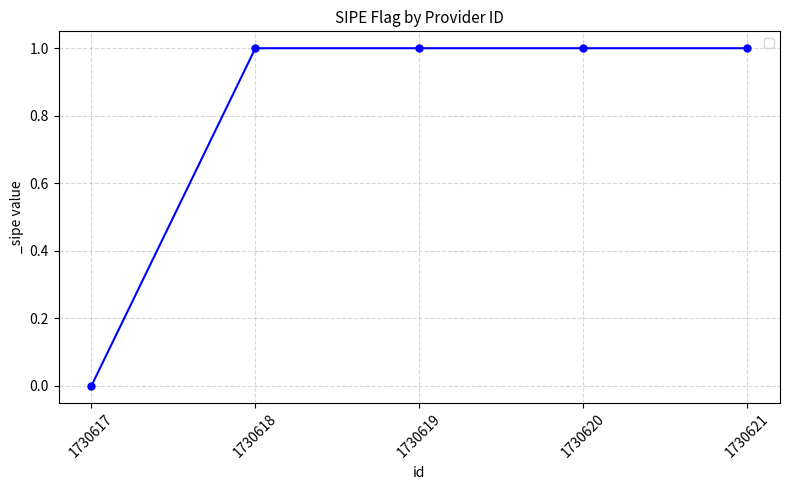

Which category has the lowest value across all series?

1730617